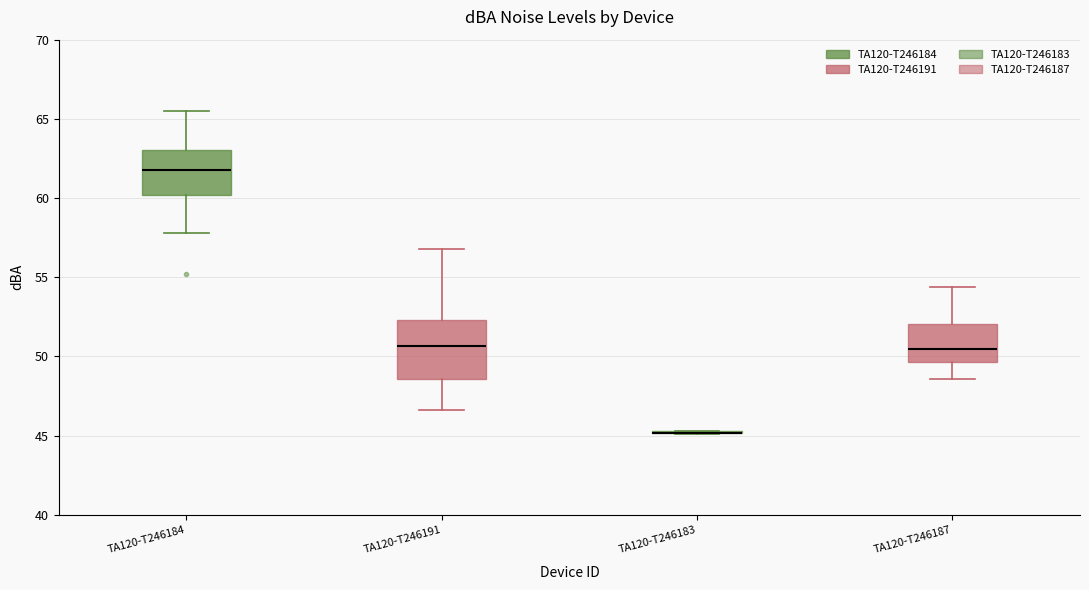

Where does the lower whisker of the box for TA120-T246187 end on the y-axis? The values are not printed on the chart, so give them approximately, as read against the axis.

48.5